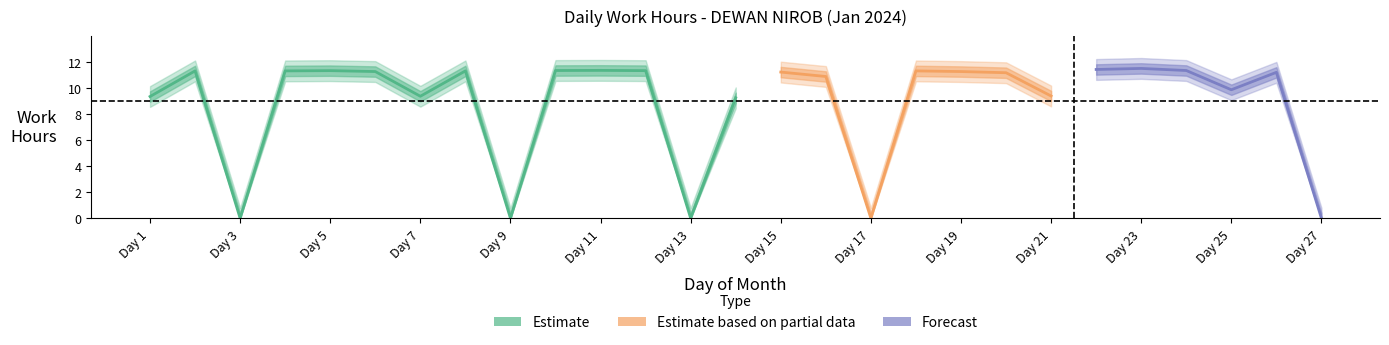

Rank the categories by Low (Work Hours) value from lowest to highest.

3, 9, 13, 17, 27, 14, 1, 7, 21, 25, 16, 20, 26, 15, 6, 19, 2, 4, 8, 18, 5, 12, 10, 24, 11, 22, 23